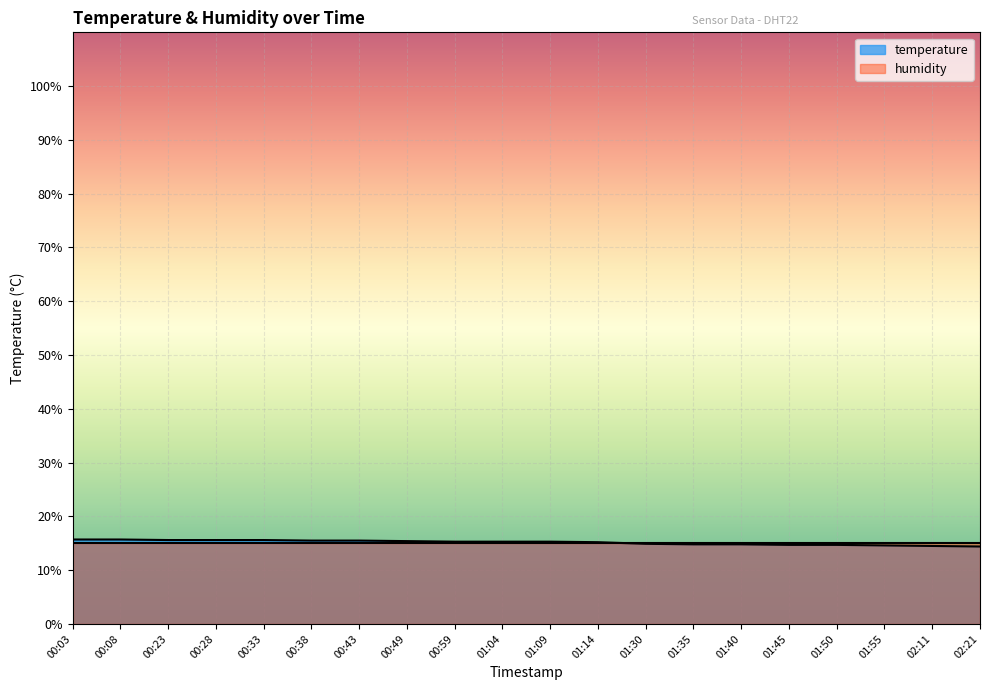

What is the average value?

15.2